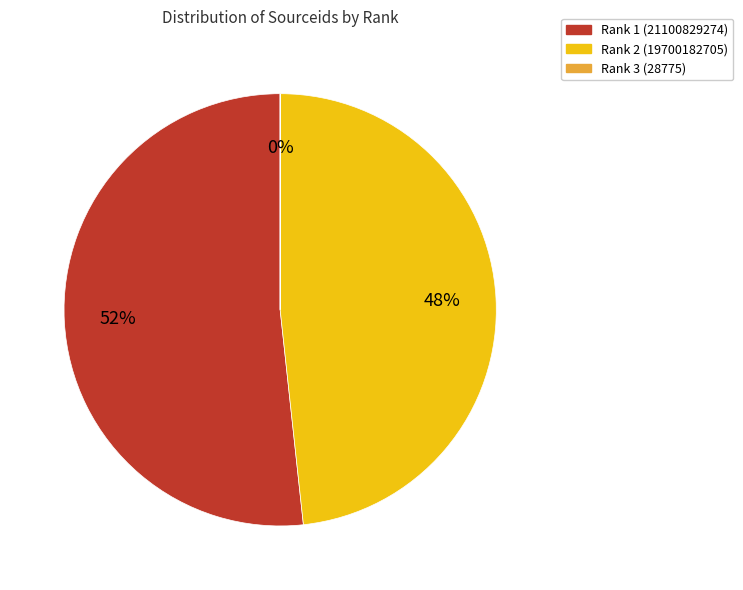

Does any single category account for the majority?

Yes